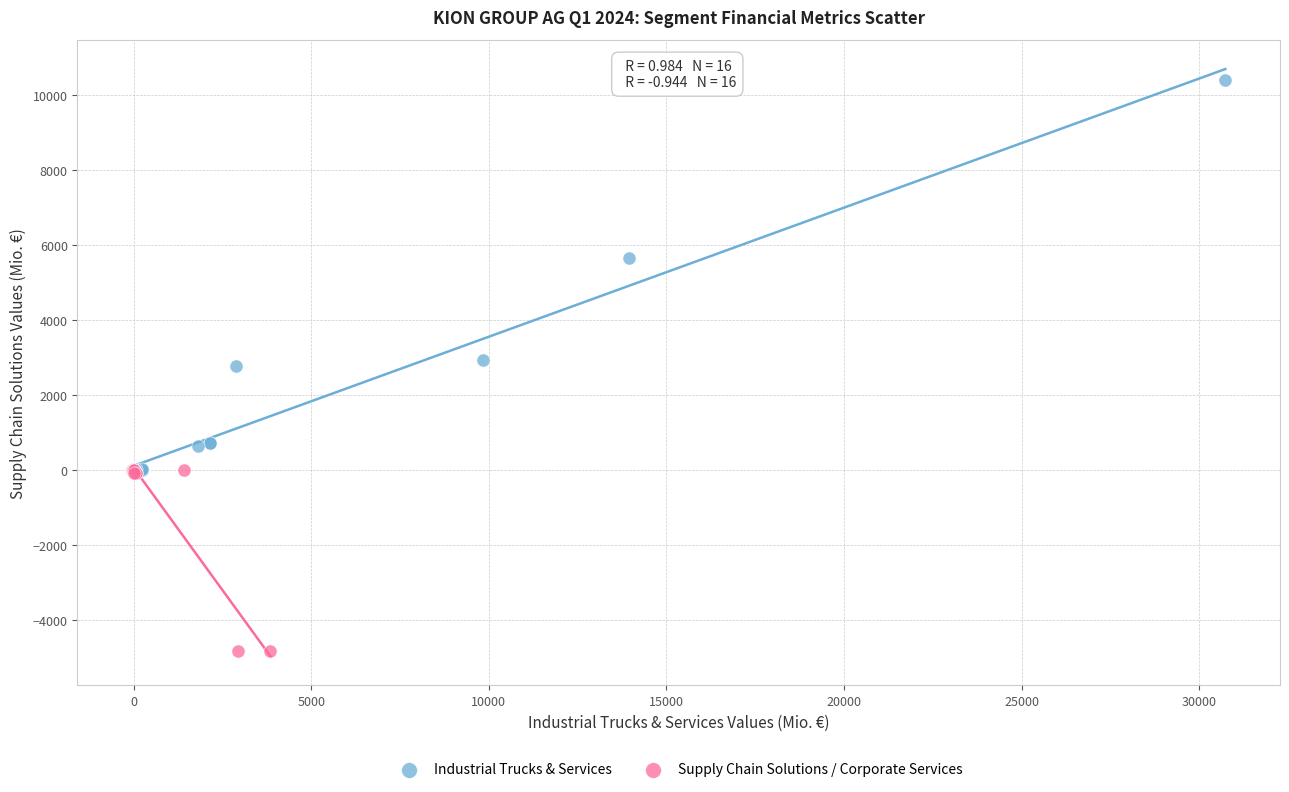

Which series contains the lowest Y value?

Supply Chain Solutions / Corporate Services